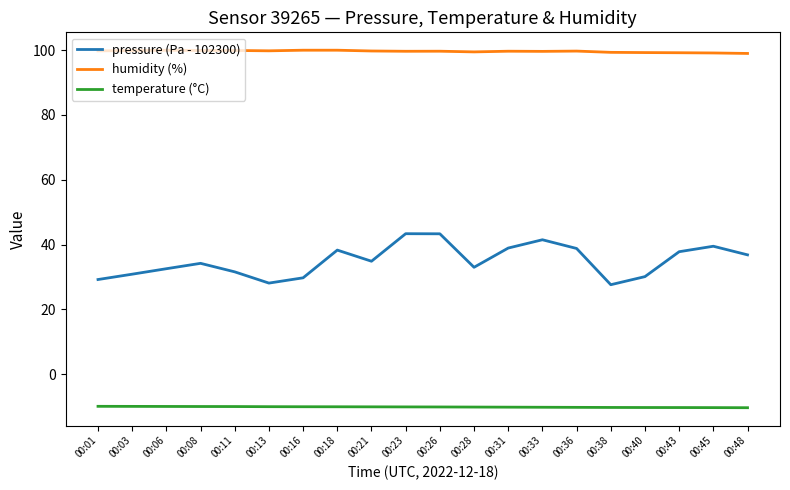

What is the approximate value of pressure (Pa - 102300) at 00:26?

43.3